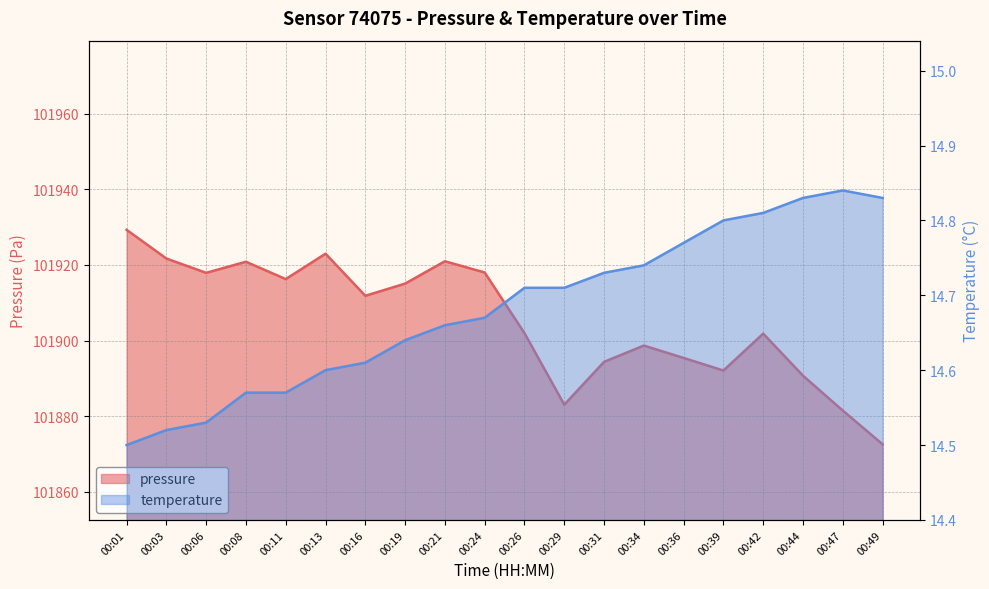

What are all the series names shown in the legend?

pressure, temperature